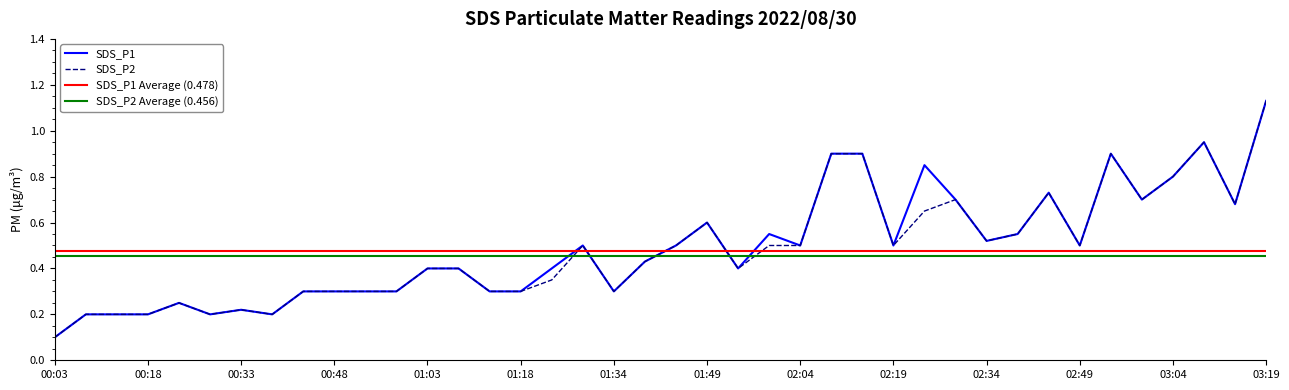

Which series ends up on top after the final intersection of SDS_P1 and SDS_P1 Average (0.478)?

SDS_P1